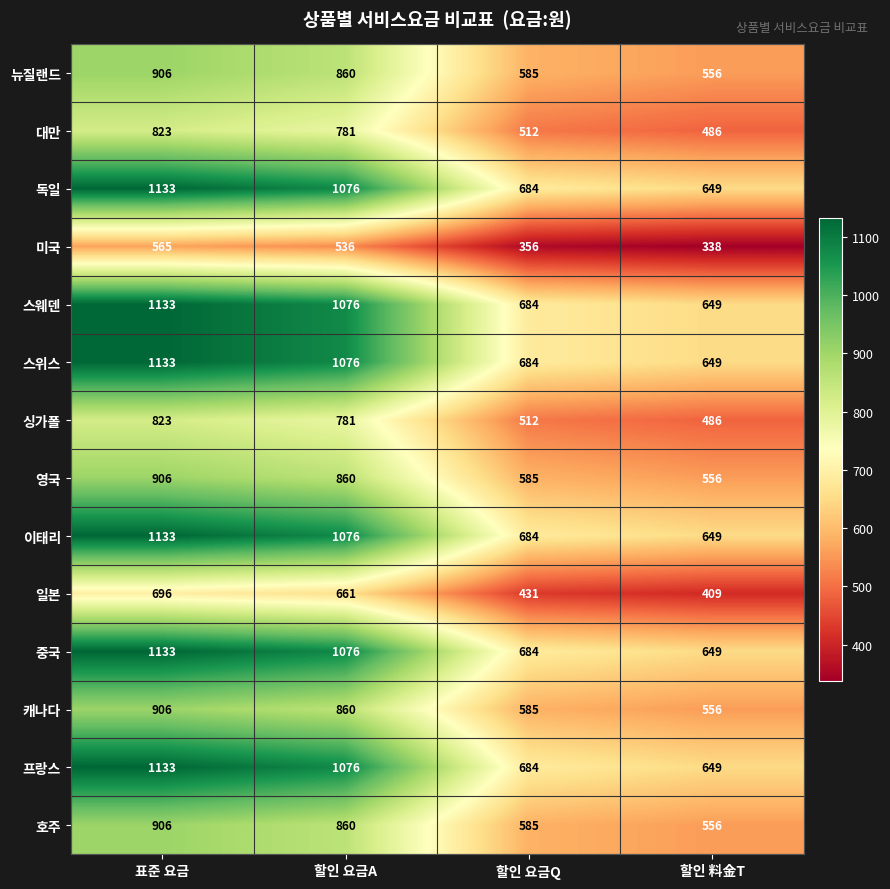

The 스위스 series shows 684 at 할인 요금Q. True or false?

True